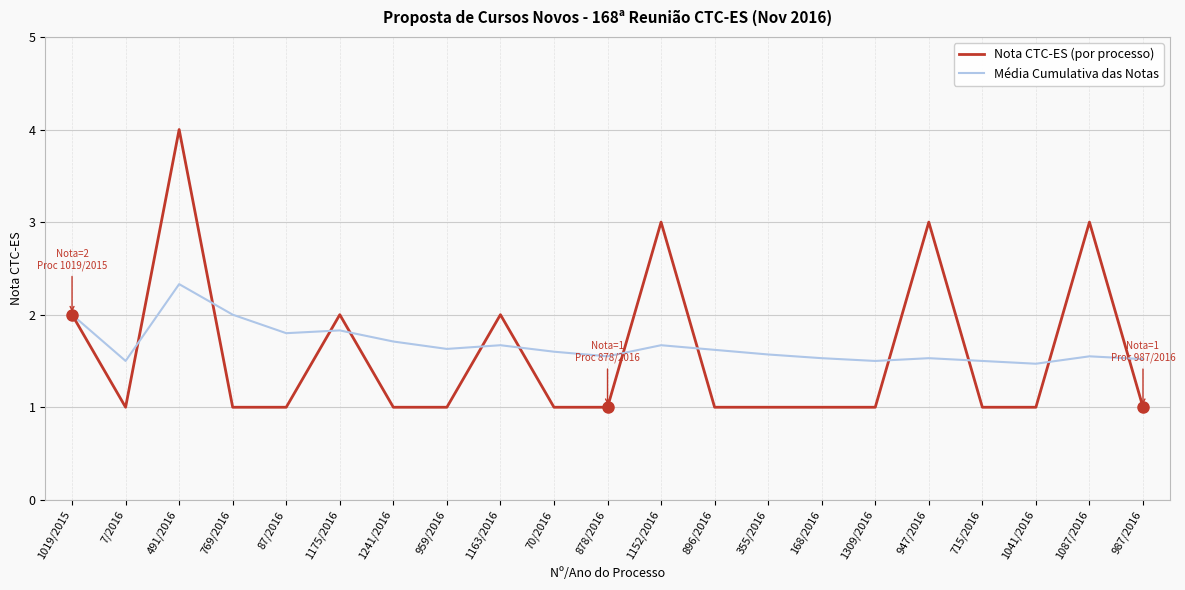

Which series has the largest total across all categories?

Média Cumulativa das Notas